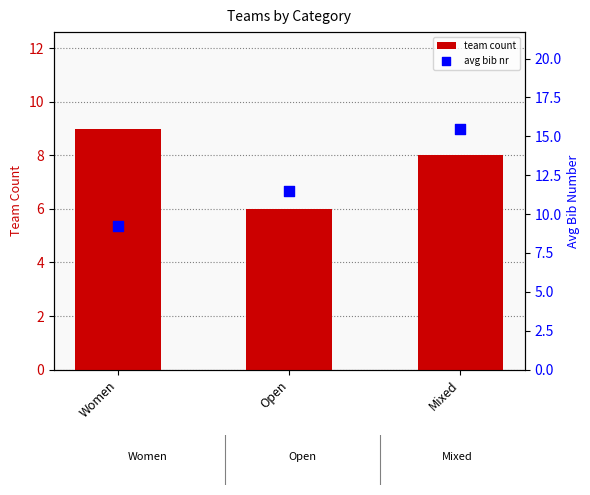

Which series contains the highest Y value?

avg bib nr